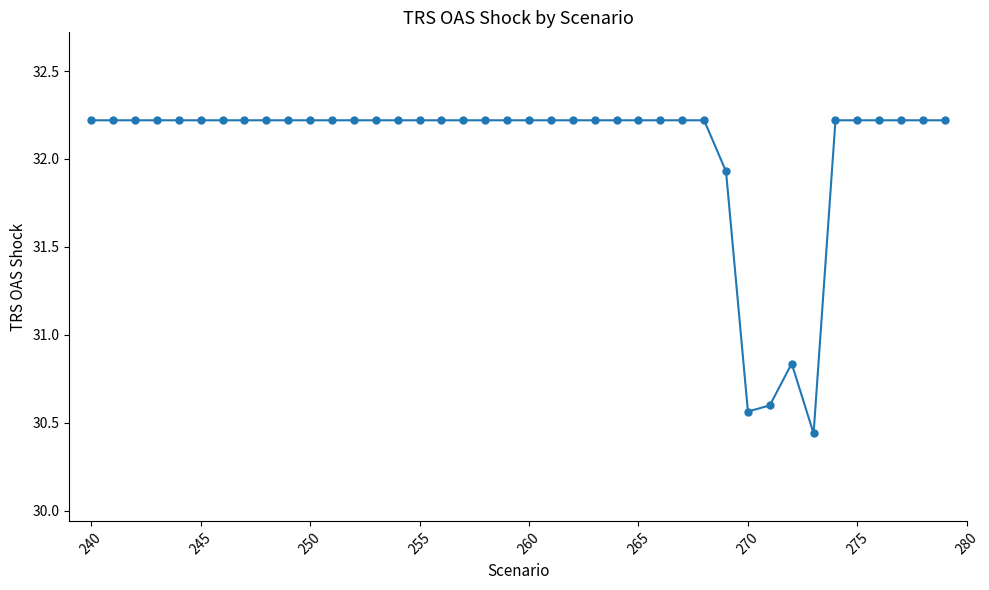

What is the range of X values (max minus min)?

39.0